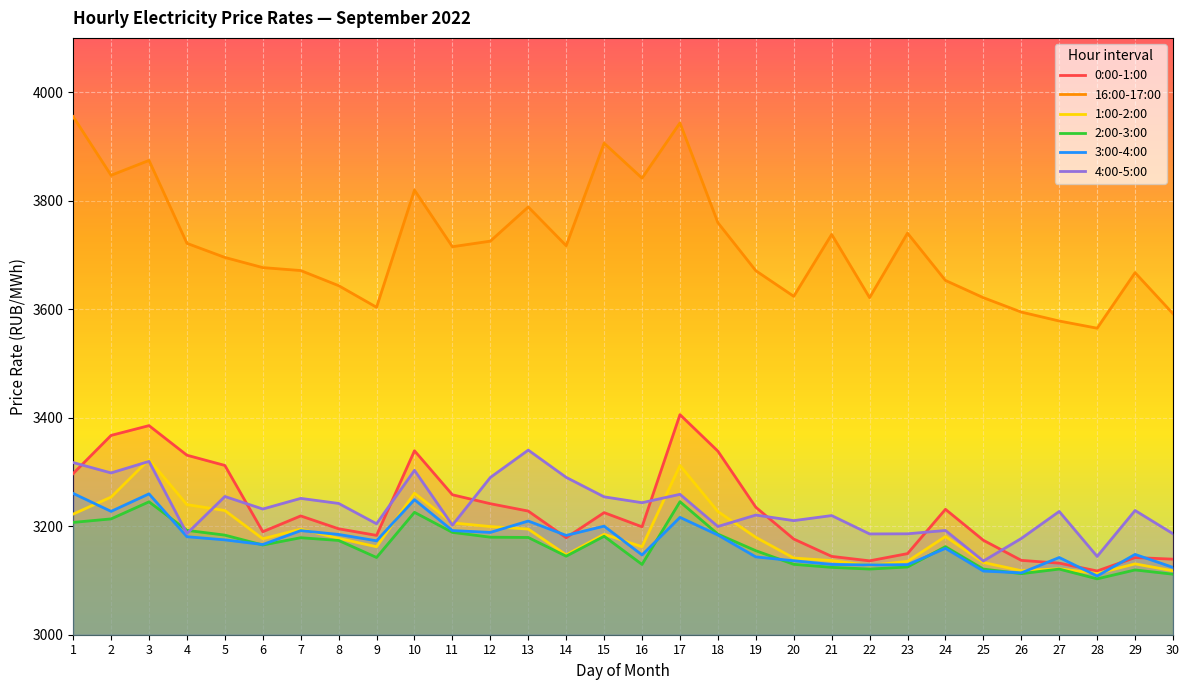

Which has a higher value, 12 or 24?

12